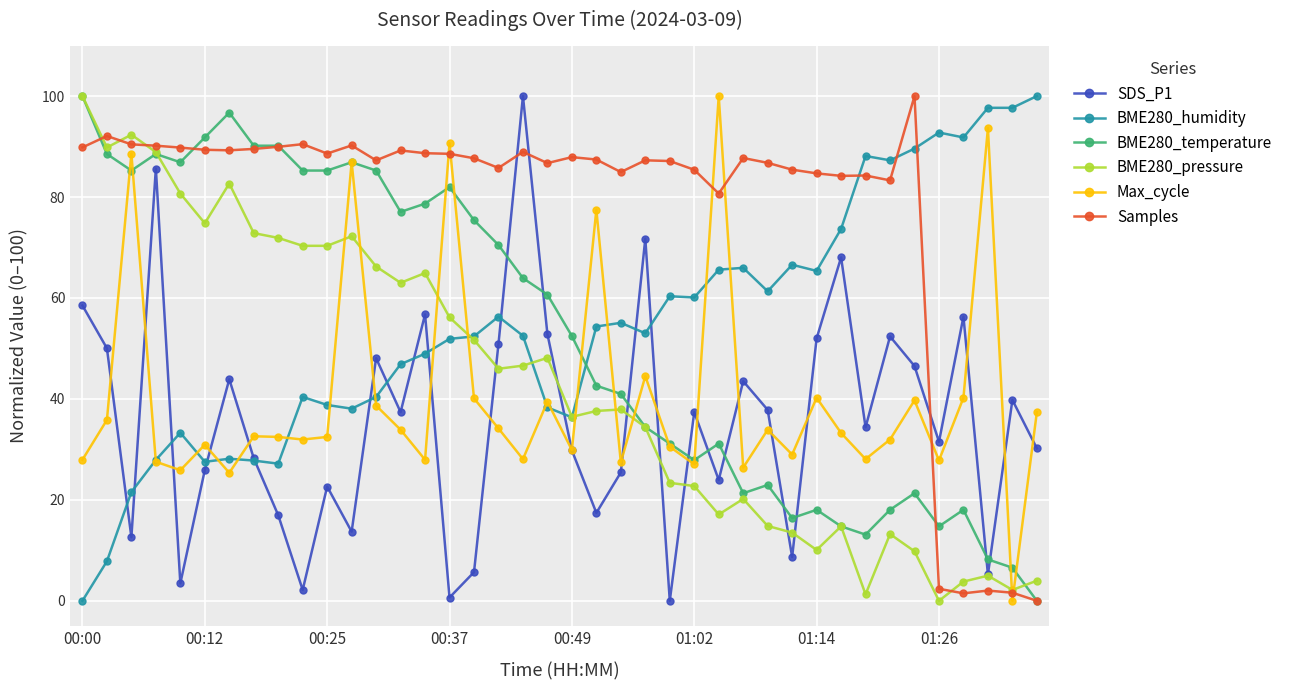

True or false: SDS_P1 has more than 0 interior local peaks.

True